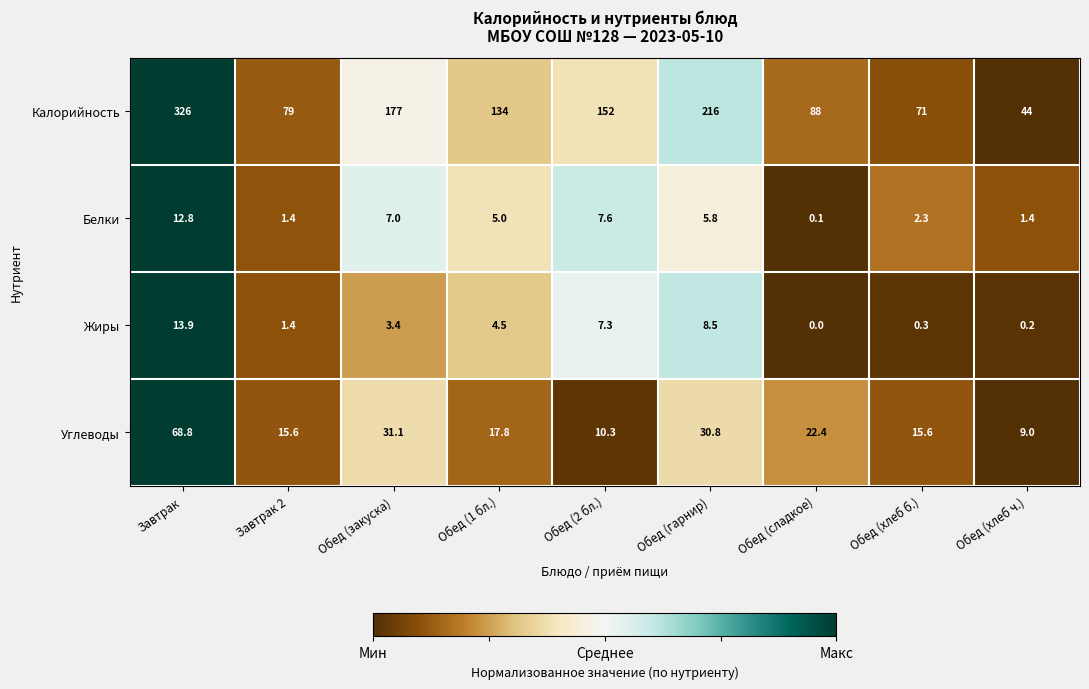

Which series has the largest total across all categories?

Калорийность